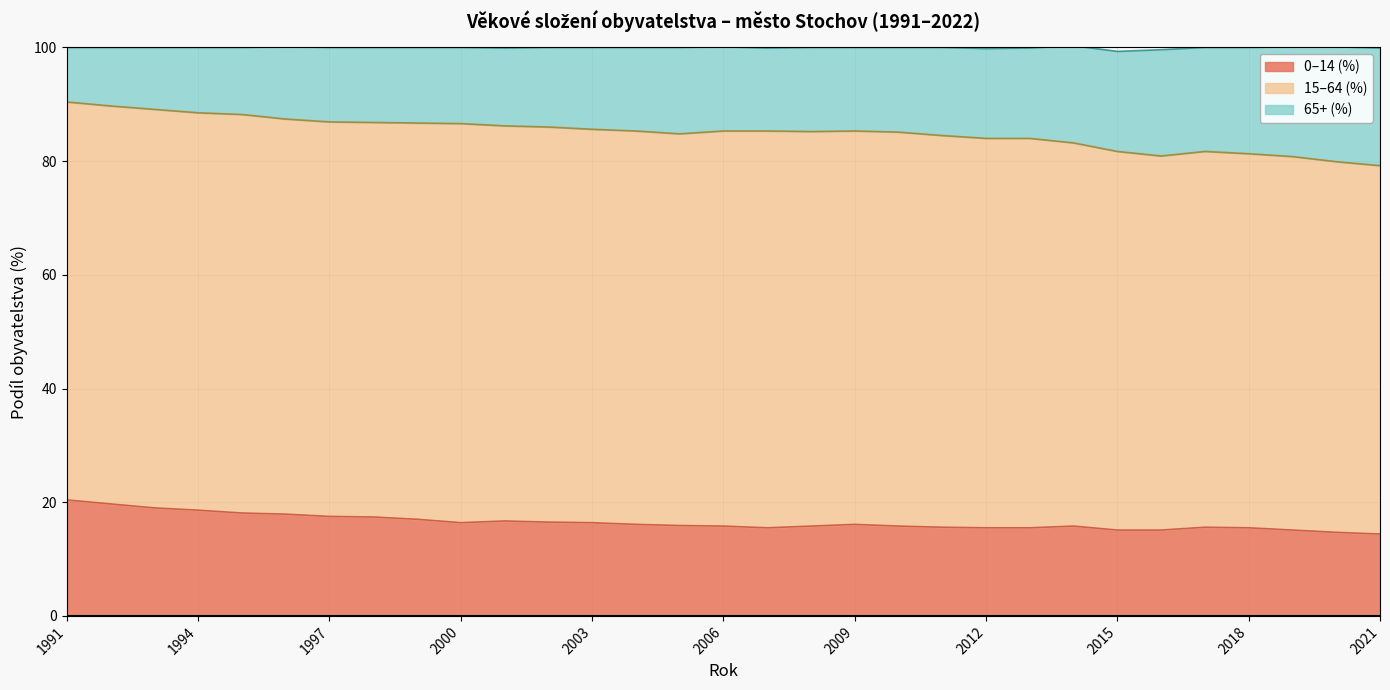

What is the maximum value for 0–14 (%)?

20.4